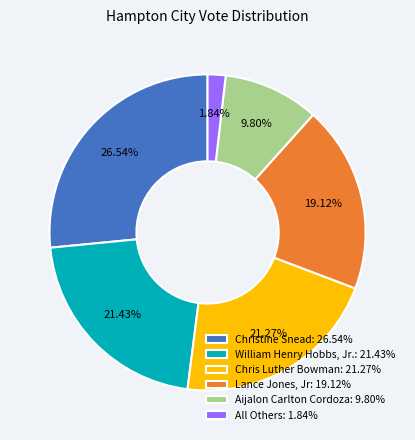

Which slice is the largest?

Christine Snead